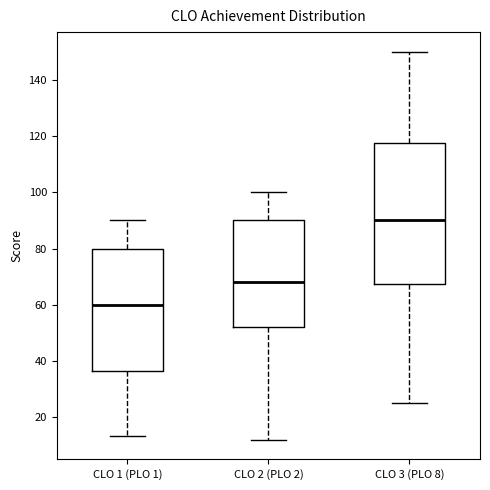

Reading left to right, transcribe this box plot: for each box, give where its median line is, the range the box spans, and where its two whiskers end, as read against the y-axis. The values are not printed on the chart, so give them approximately, as read against the axis.

CLO 1 (PLO 1): median 60, box 36 to 80, whiskers 14 to 90
CLO 2 (PLO 2): median 68, box 52 to 90, whiskers 12 to 100
CLO 3 (PLO 8): median 90, box 68 to 118, whiskers 26 to 150